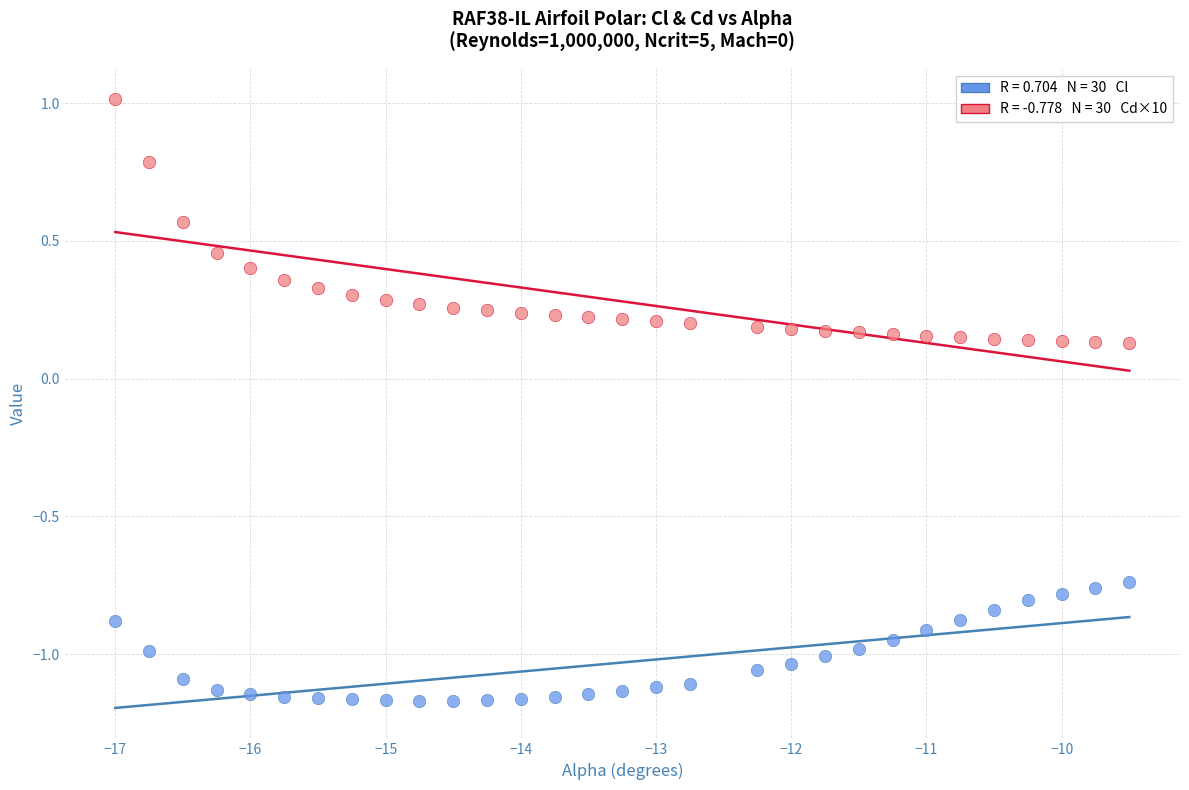

Across all data points, what is the range of X values (max minus min)?

7.5